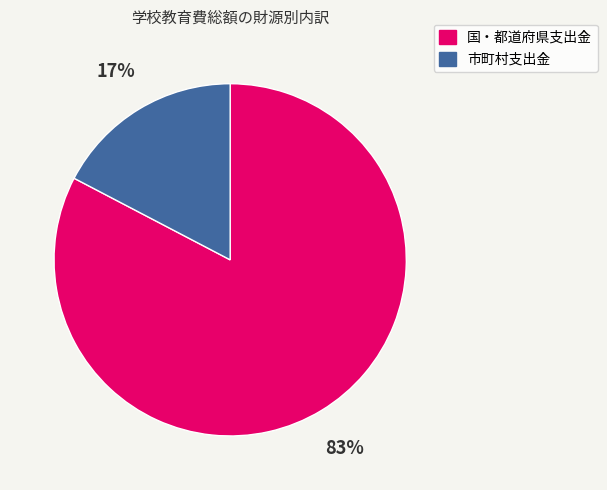

Does 市町村支出金 represent more than half of the total?

No